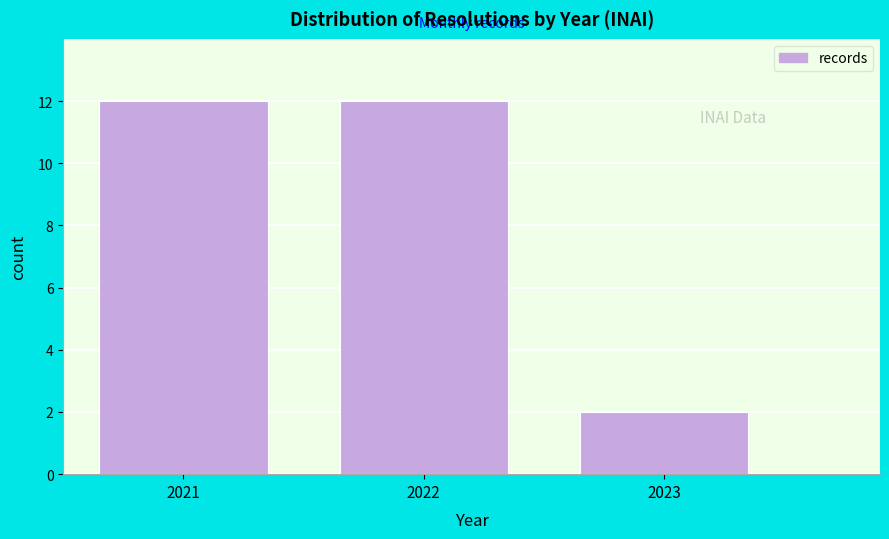

Reading left to right, list all the values displayed in this chart.

2021=12	2022=12	2023=2